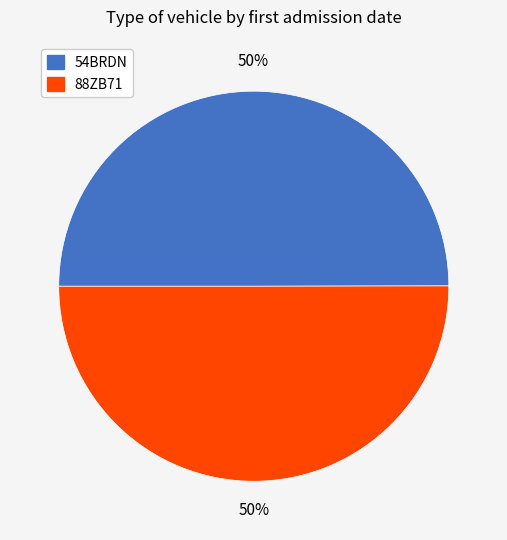

Approximately how many times larger is the value at 54BRDN compared to 88ZB71?

1.0